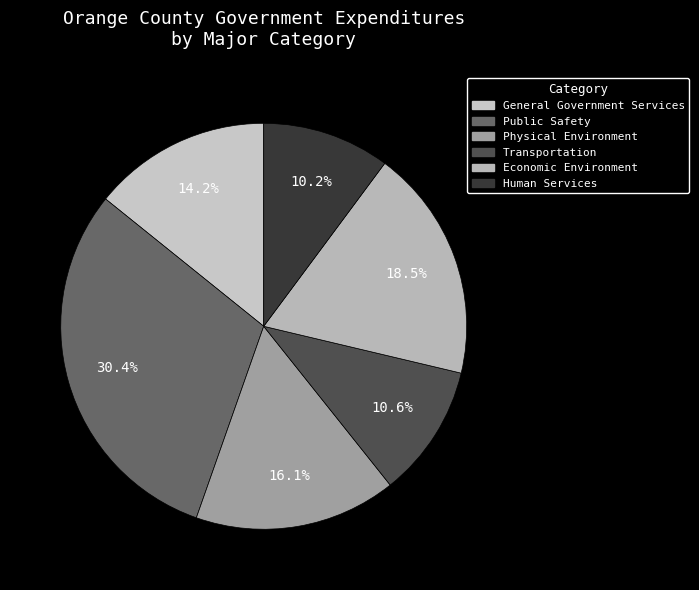

The Economic Environment slice represents 19% of the pie. True or false?

True